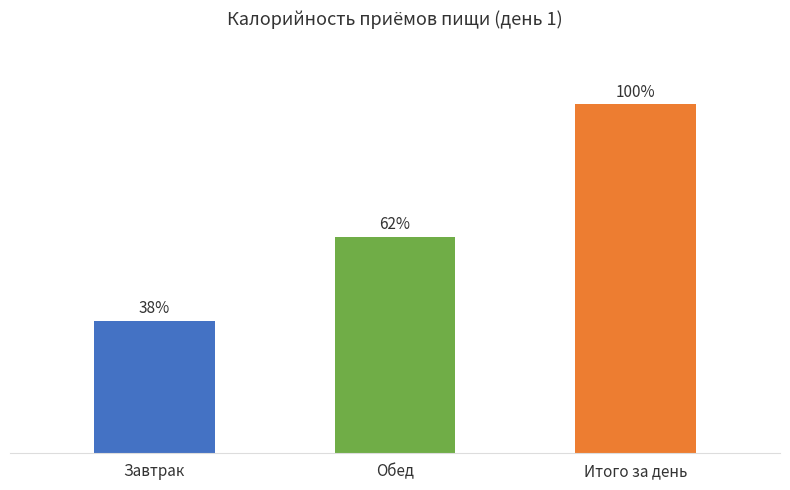

What position from the right is Обед?

2